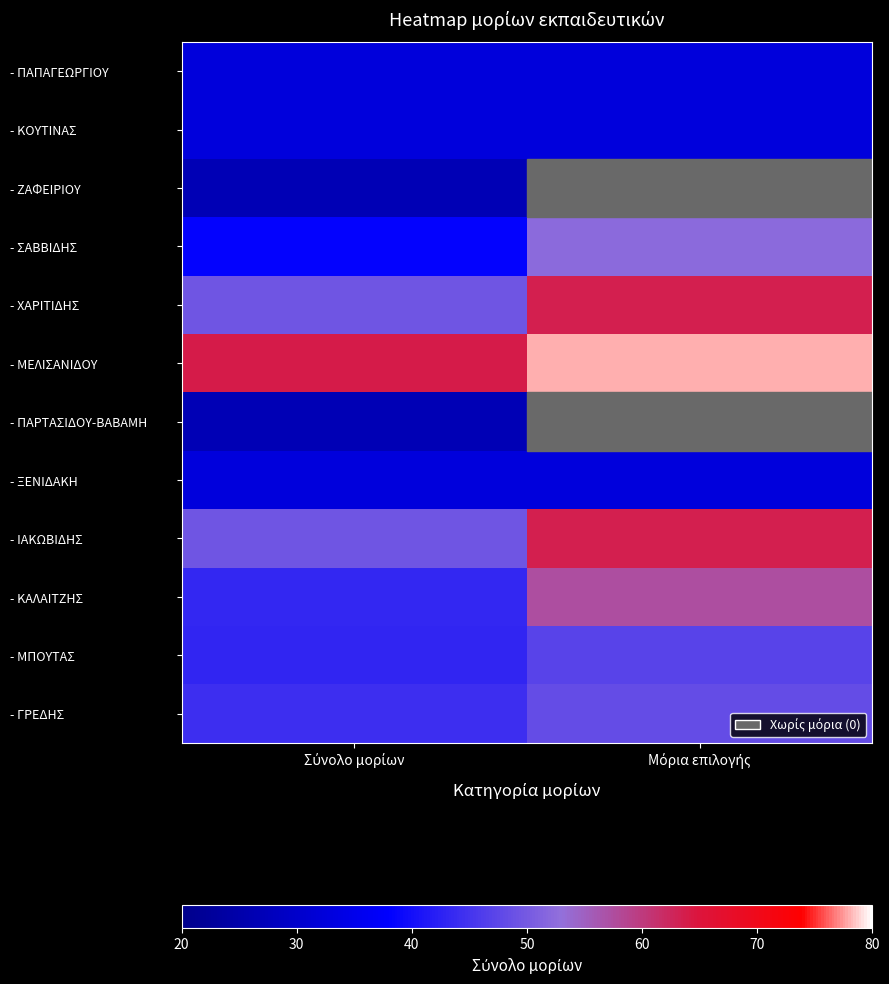

What is the sum of the - ΜΕΛΙΣΑΝΙΔΟΥ values at Σύνολο μορίων and Μόρια επιλογής?

142.0